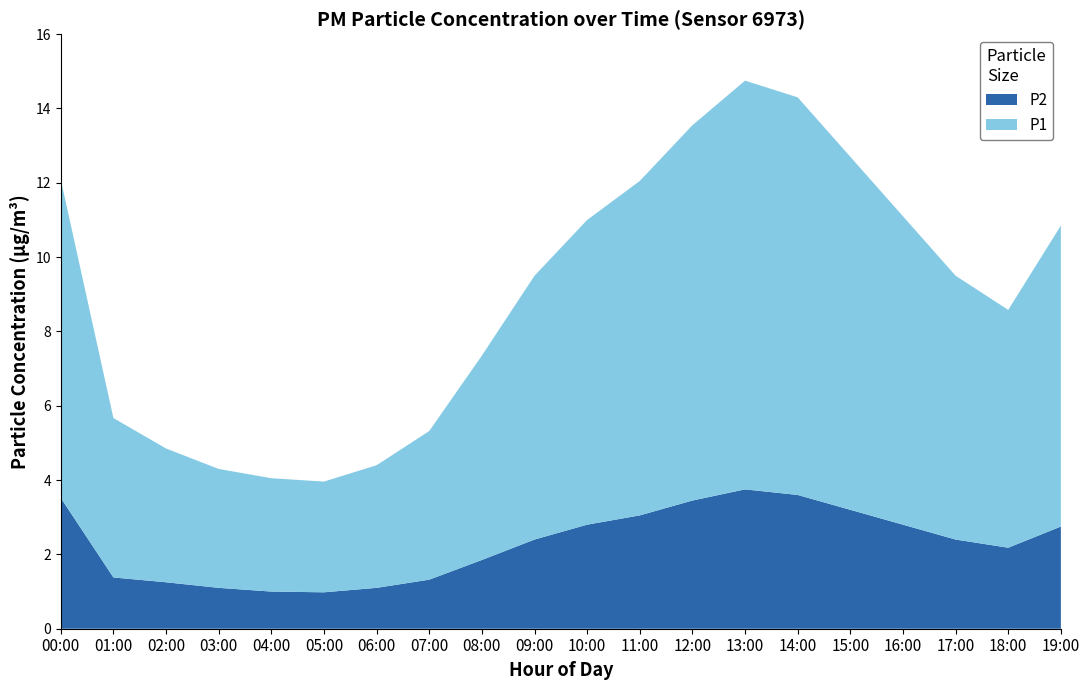

True or false: P2 has a value of 1.0 at 04:00.

True